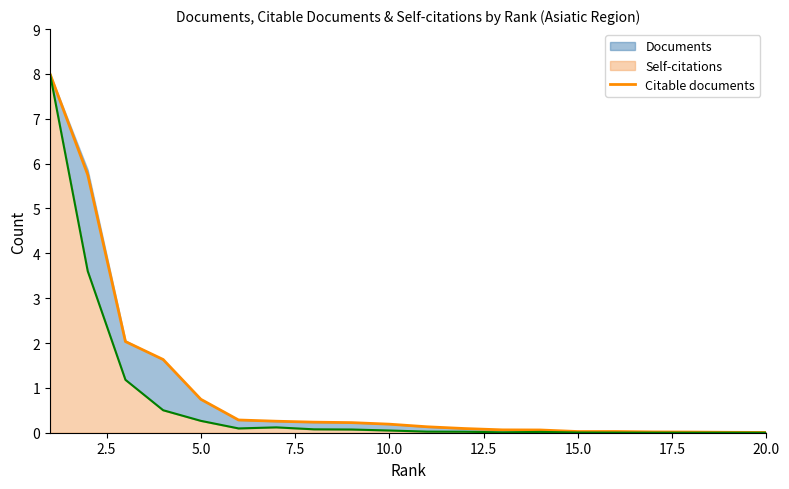

Where is the data nearest to the value 4?

2.5